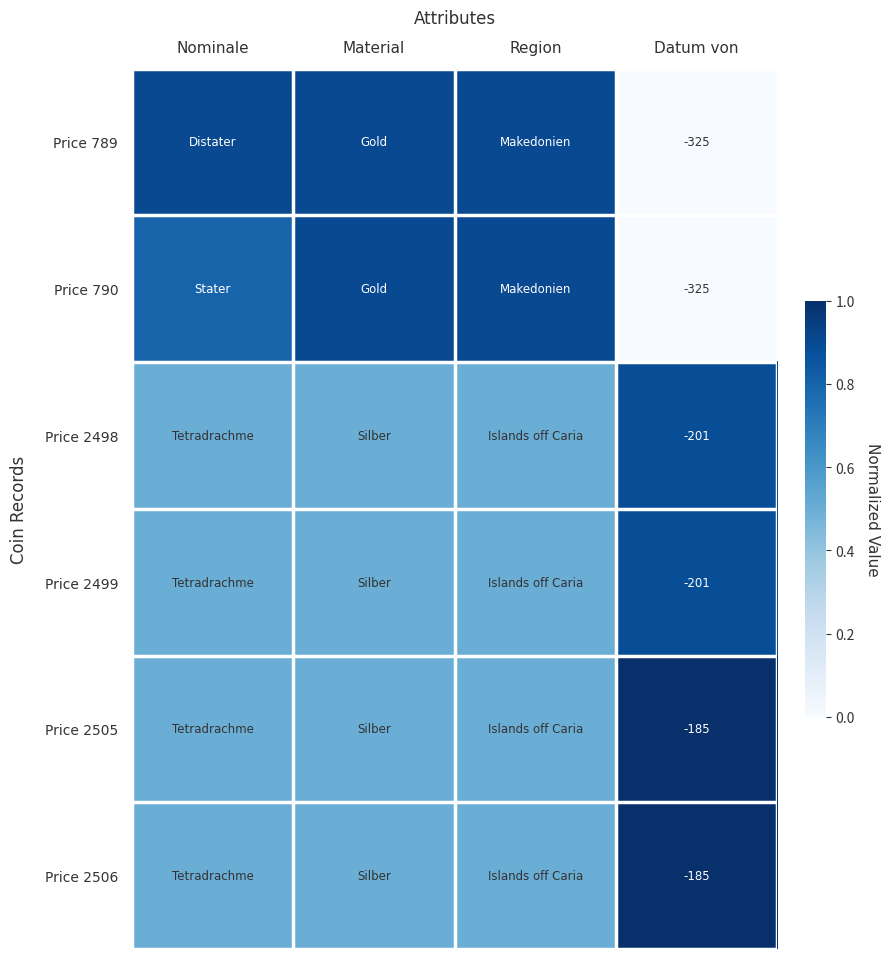

The Price 2498 series shows -331.5 at Datum von. True or false?

False